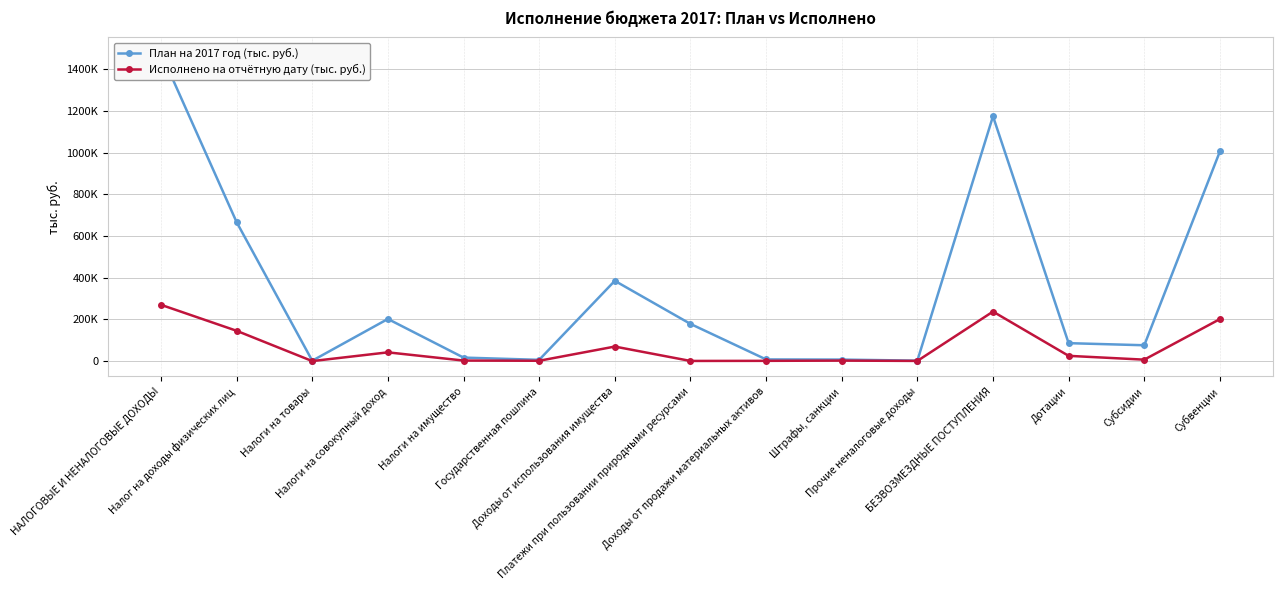

Is this an area chart (filled region under the line)?

No